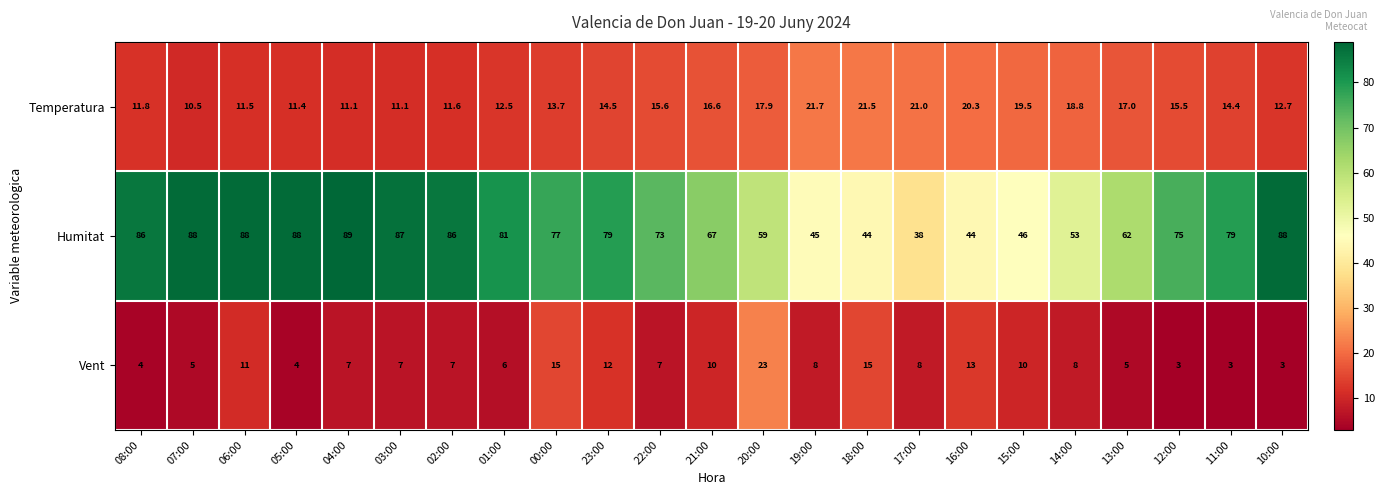

Which category has the highest value across all series?

04:00